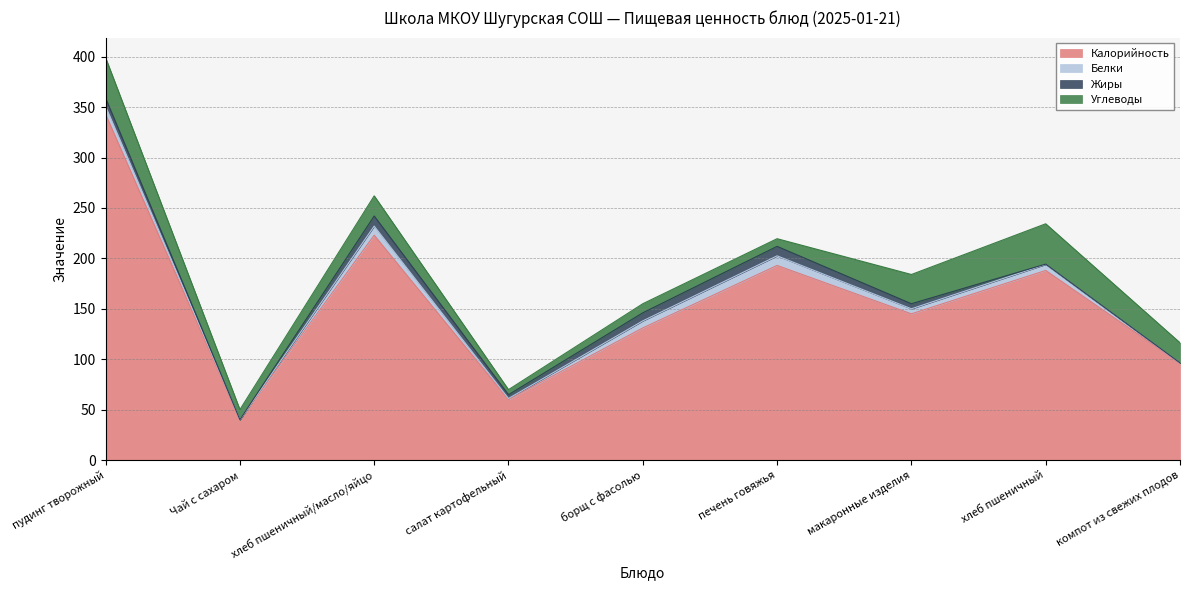

What is the label of the 2nd point from the right?

хлеб пшеничный